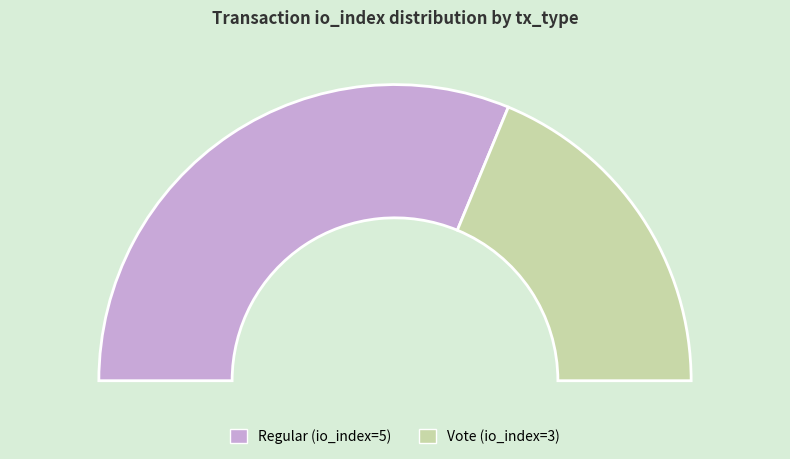

To the nearest percent, what is the average slice percentage?

50%